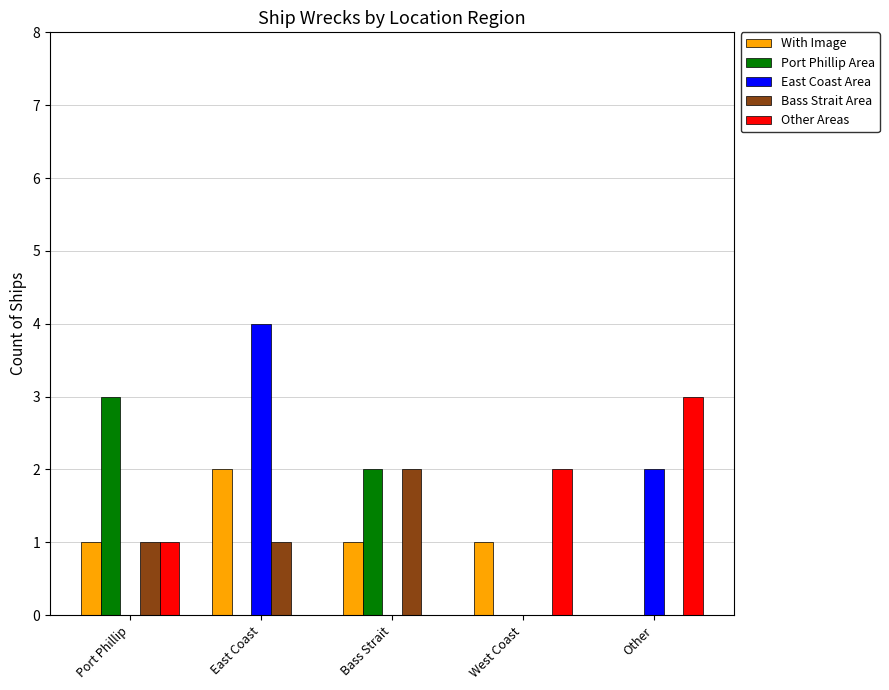

The East Coast Area series shows 2 at Other. True or false?

True